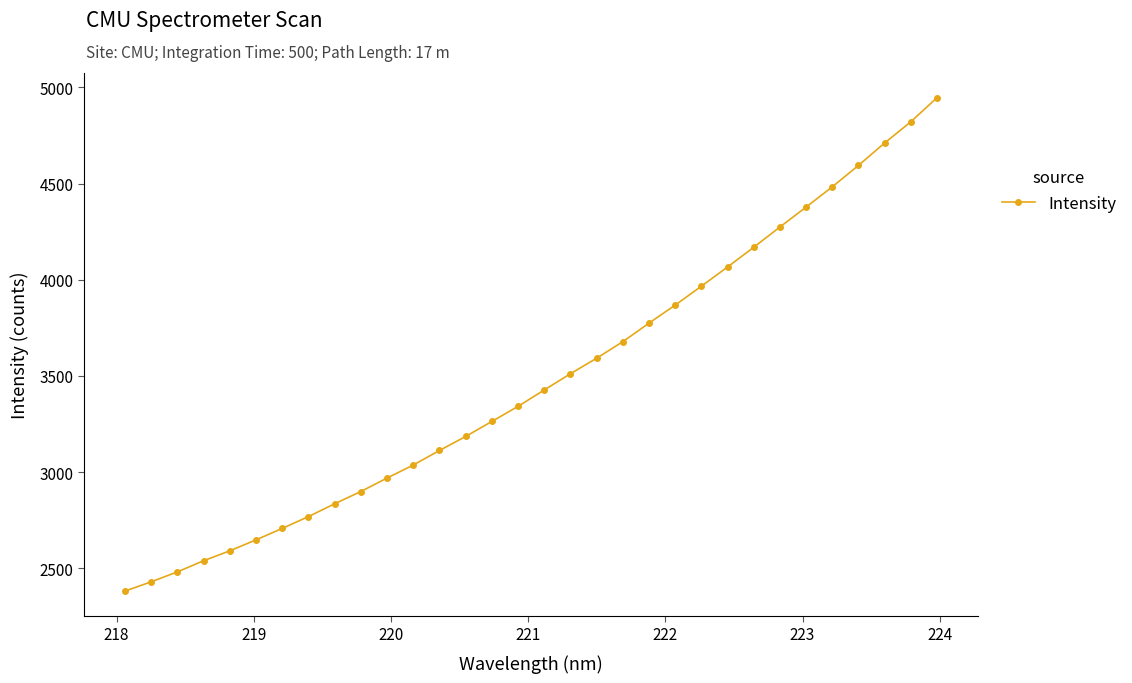

What is the smallest value displayed?

2381.2